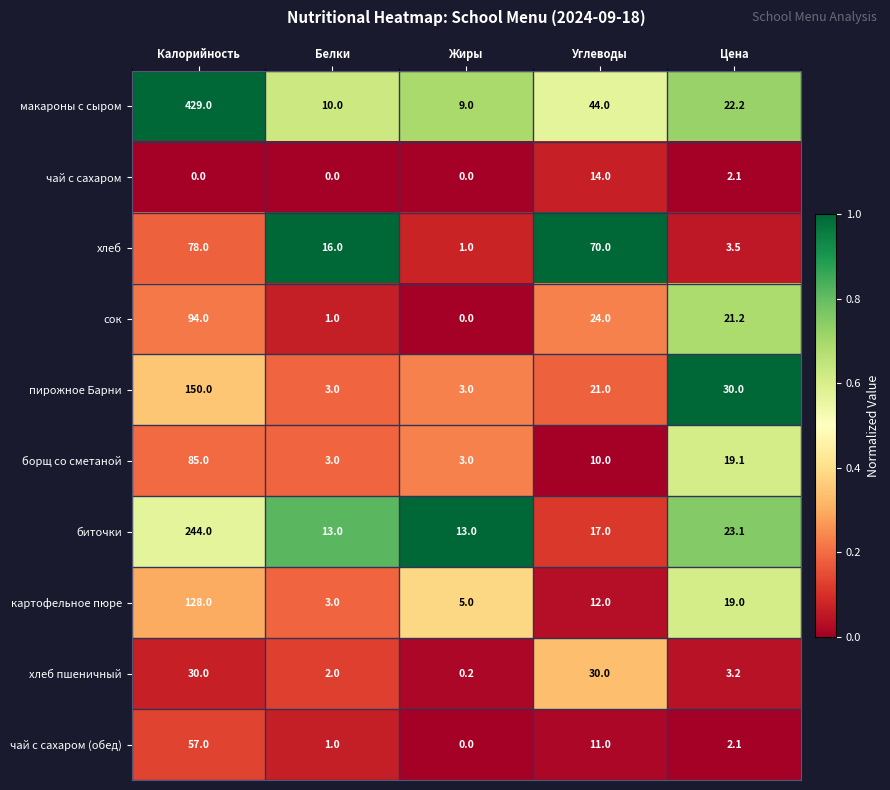

The биточки series shows 17.8 at Белки. True or false?

False